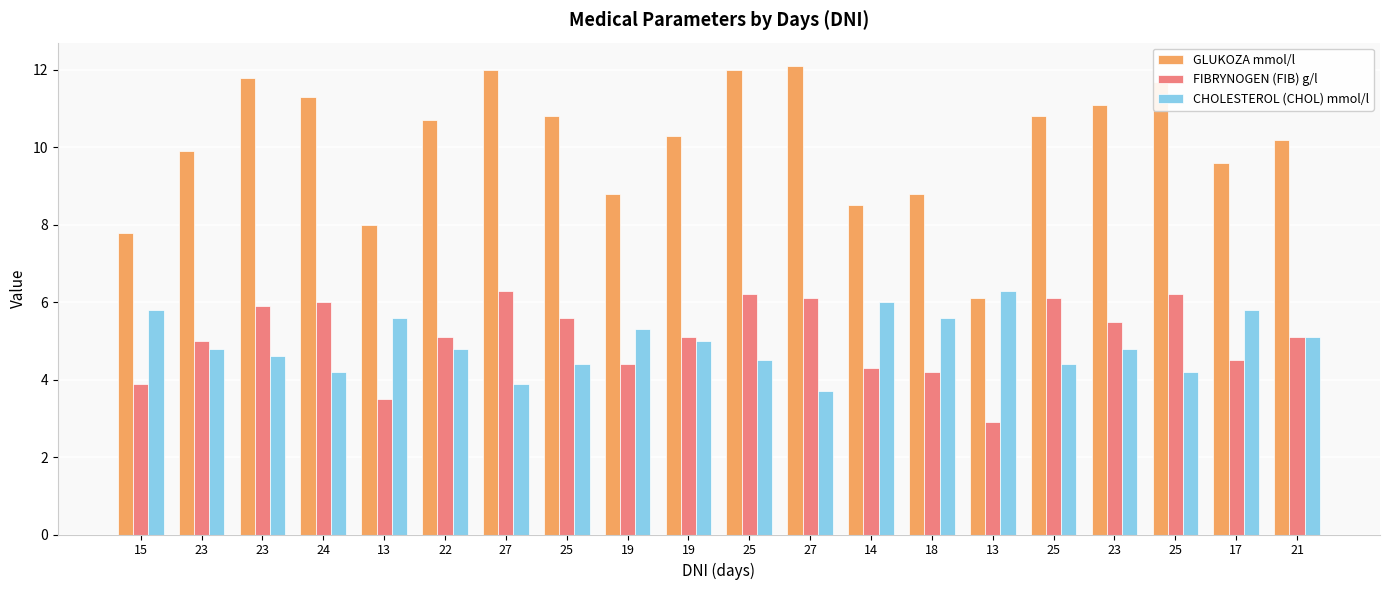

Between 27 and 25, which is larger?

27